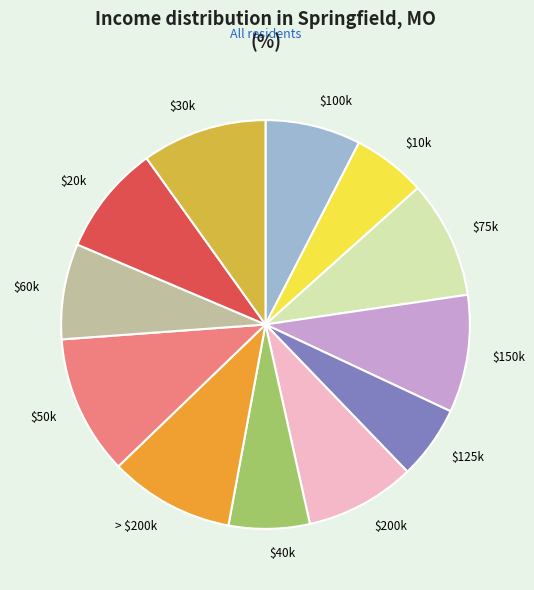

Does $75k represent more than half of the total?

No